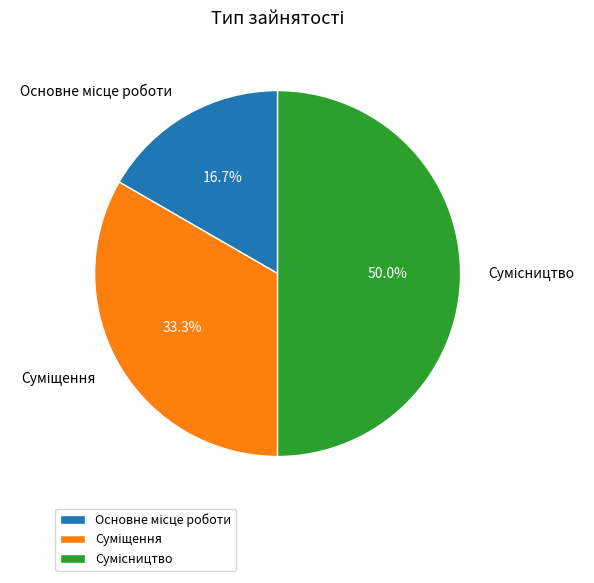

Count the number of slices in the pie.

3